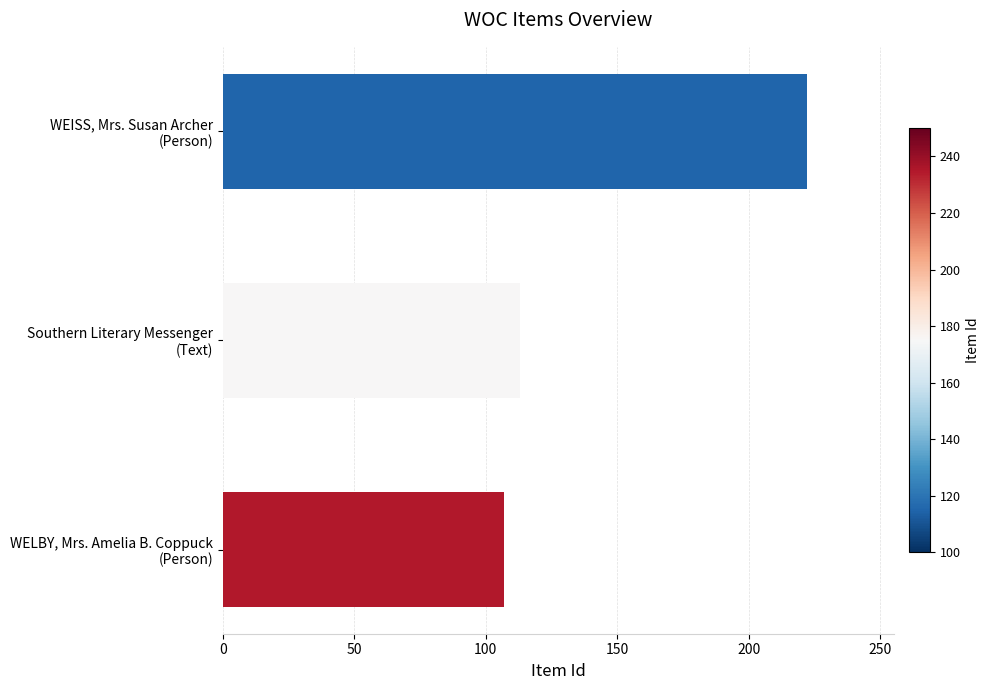

What is the sum of all values?

442